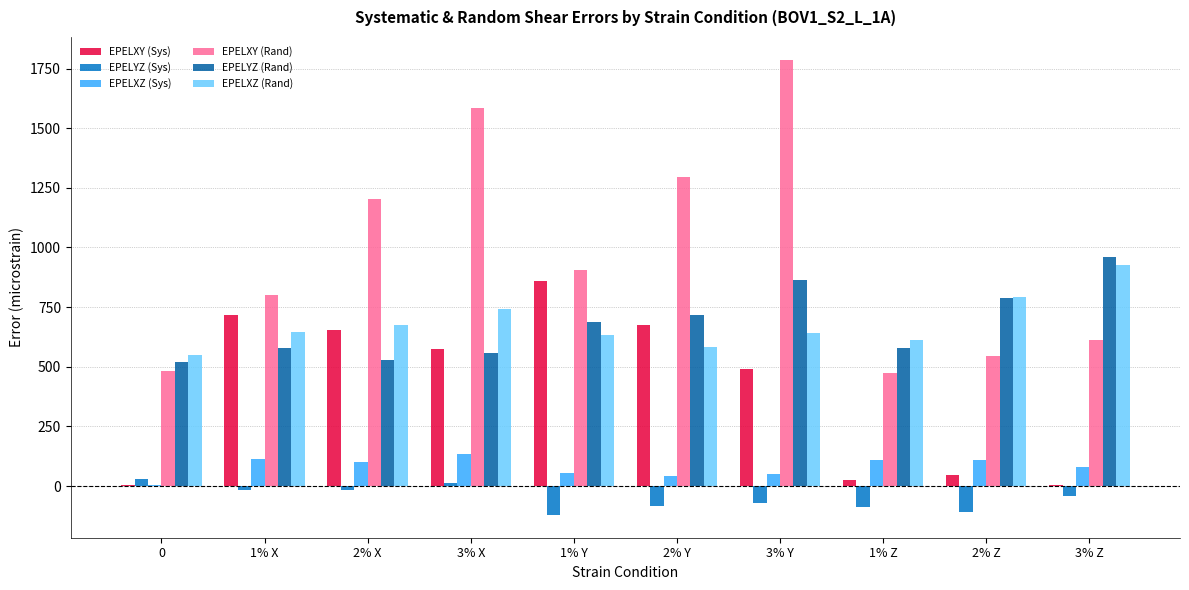

Is the value of EPELYZ (Rand) at 2% Z greater than the value of EPELXZ (Rand) at 0?

Yes